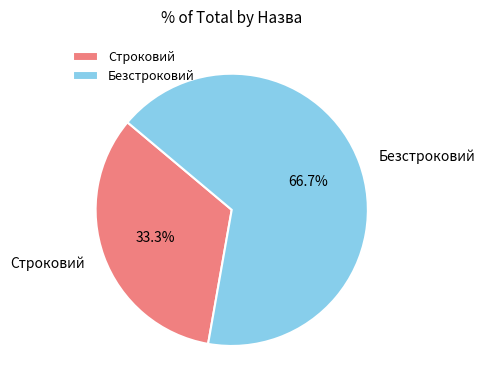

Do Безстроковий and Строковий together represent more than half of the pie?

Yes